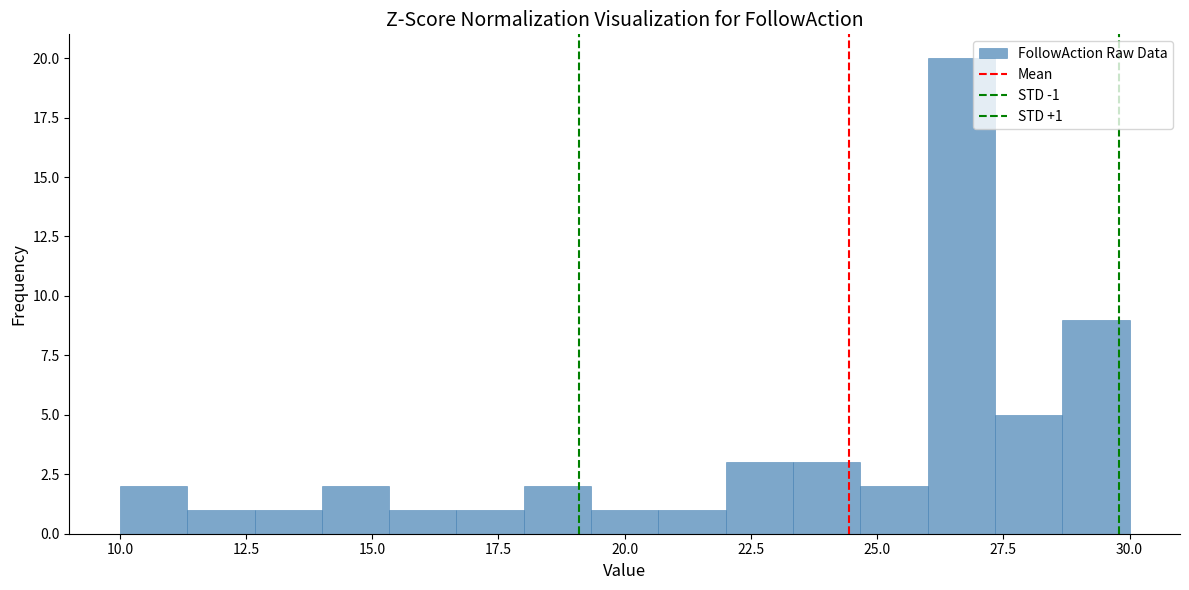

Around what value on the x-axis is the tallest bar? Give the approximate position of its centre, as read against the axis.

26.5